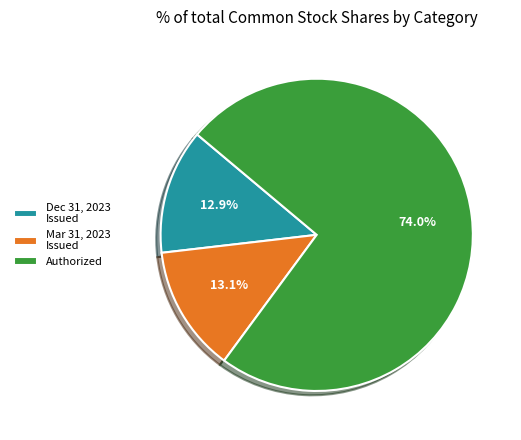

What is the largest slice in the pie chart?

Authorized